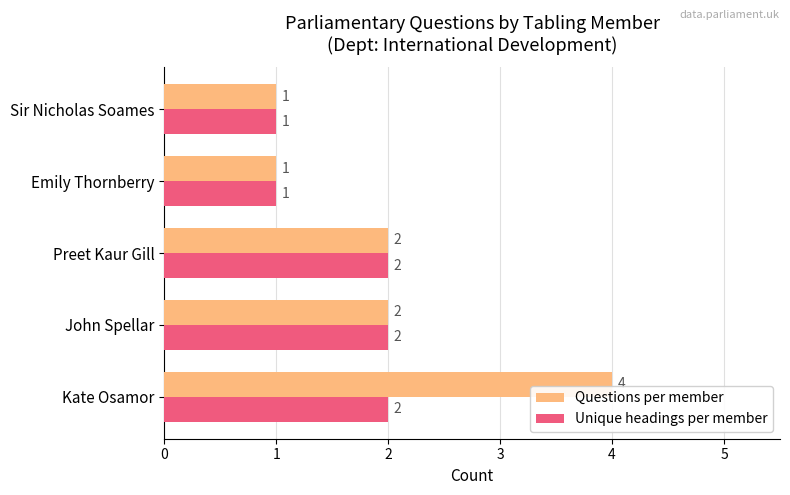

The Unique headings per member series shows 0 at Sir Nicholas Soames. True or false?

False